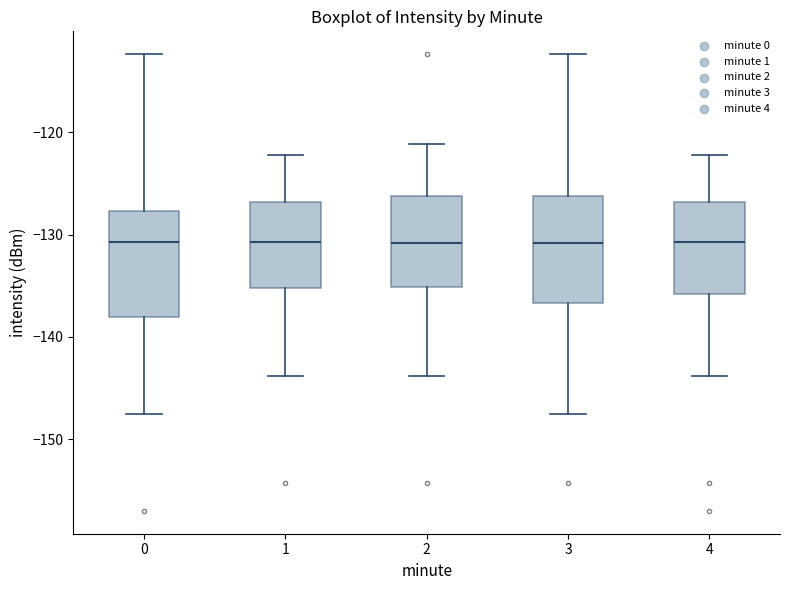

Reading left to right, transcribe this box plot: for each box, give where its median line is, the range the box spans, and where its two whiskers end, as read against the y-axis. The values are not printed on the chart, so give them approximately, as read against the axis.

0: median -131, box -138 to -128, whiskers -148 to -112
1: median -131, box -135 to -127, whiskers -144 to -122
2: median -131, box -135 to -126, whiskers -144 to -121
3: median -131, box -137 to -126, whiskers -148 to -112
4: median -131, box -136 to -127, whiskers -144 to -122